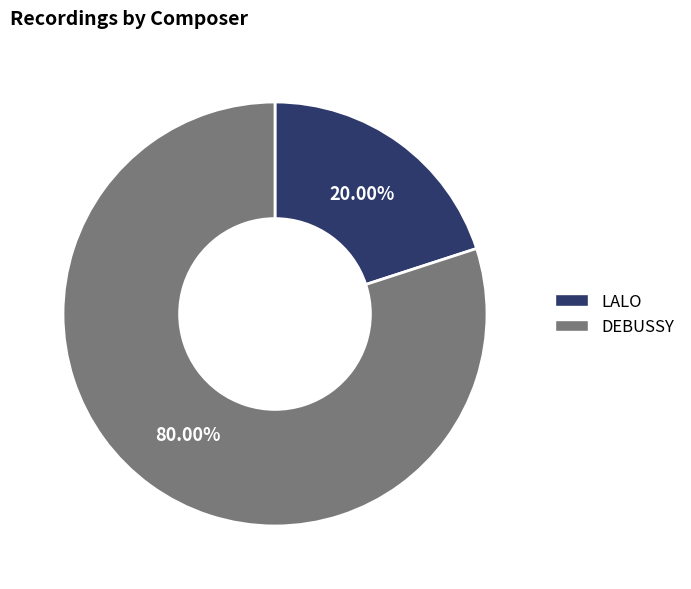

What percentage is NOT represented by LALO?

80.0%